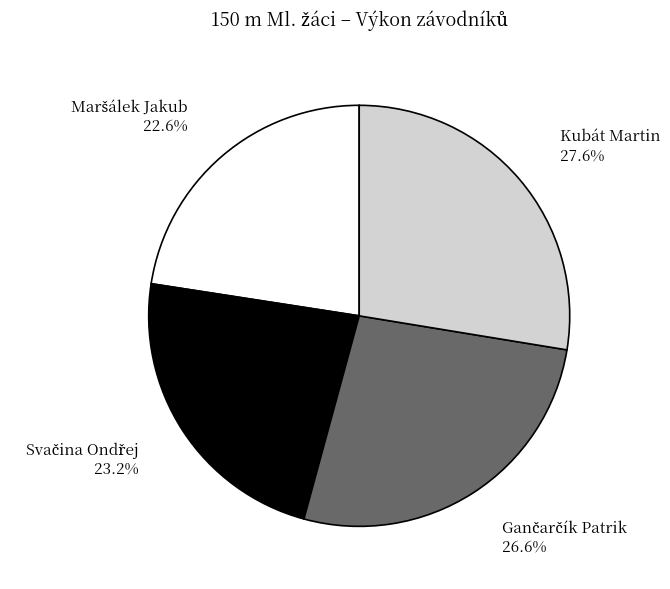

To the nearest percent, what percentage of the pie is Kubát Martin?

28%